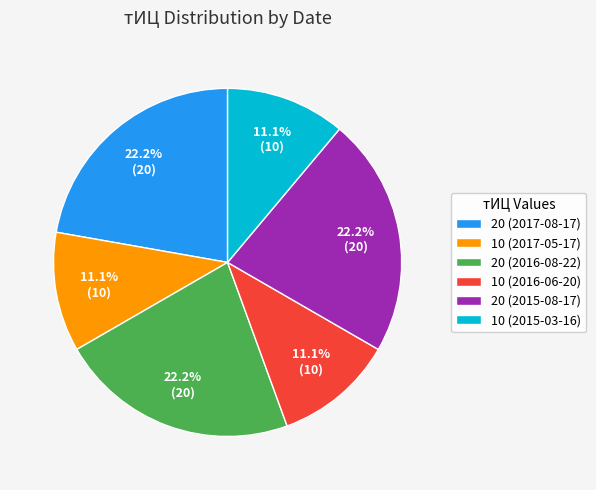

To the nearest percent, what portion does 20 (2015-08-17) represent?

22%